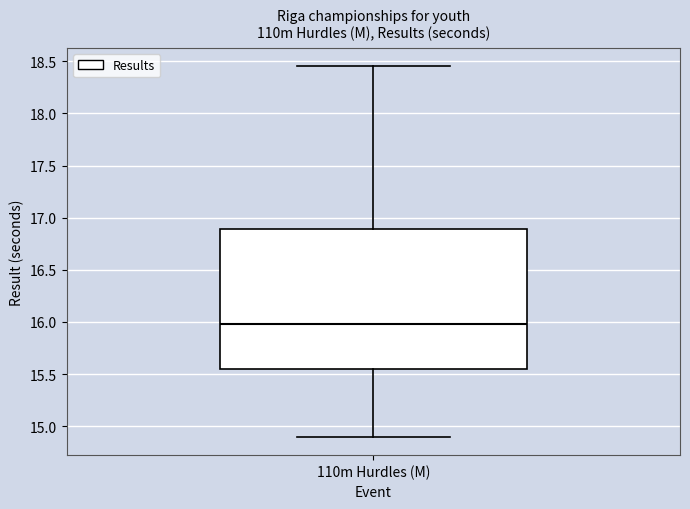

Where is the upper edge of the box for 110m Hurdles (M) on the y-axis? The values are not printed on the chart, so give them approximately, as read against the axis.

16.90